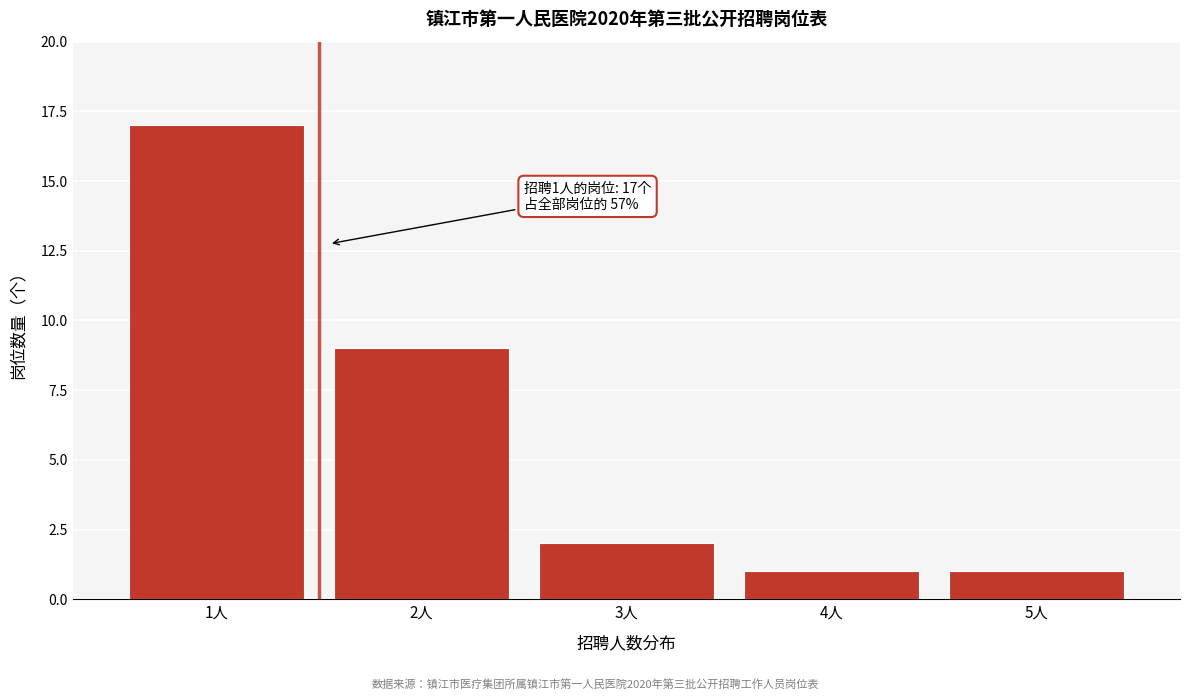

Reading left to right, transcribe all the data shown in this chart.

17	9	2	1	1